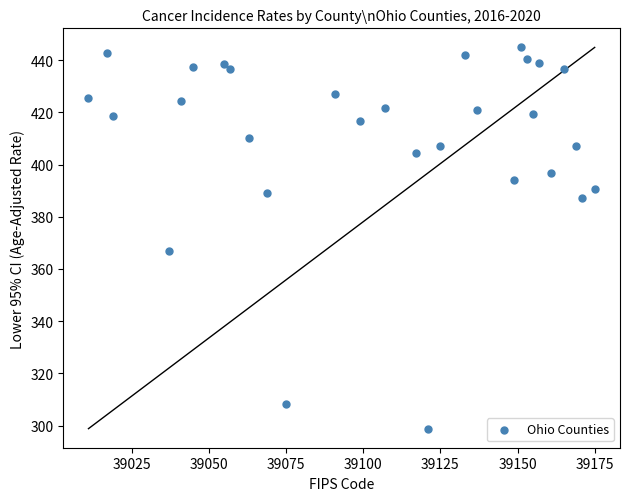

What Y value in the scatter plot is closest to 371?

366.7